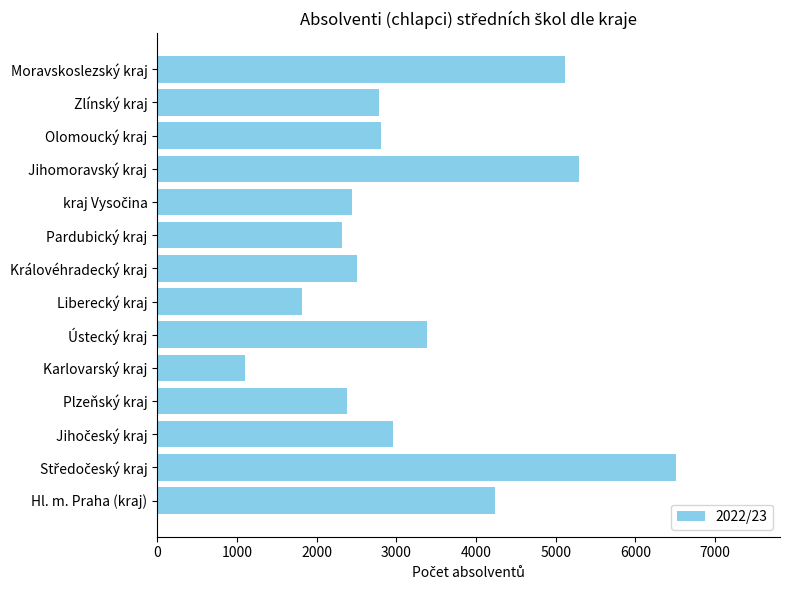

Approximately how many times larger is the value at Zlínský kraj compared to Liberecký kraj?

1.5